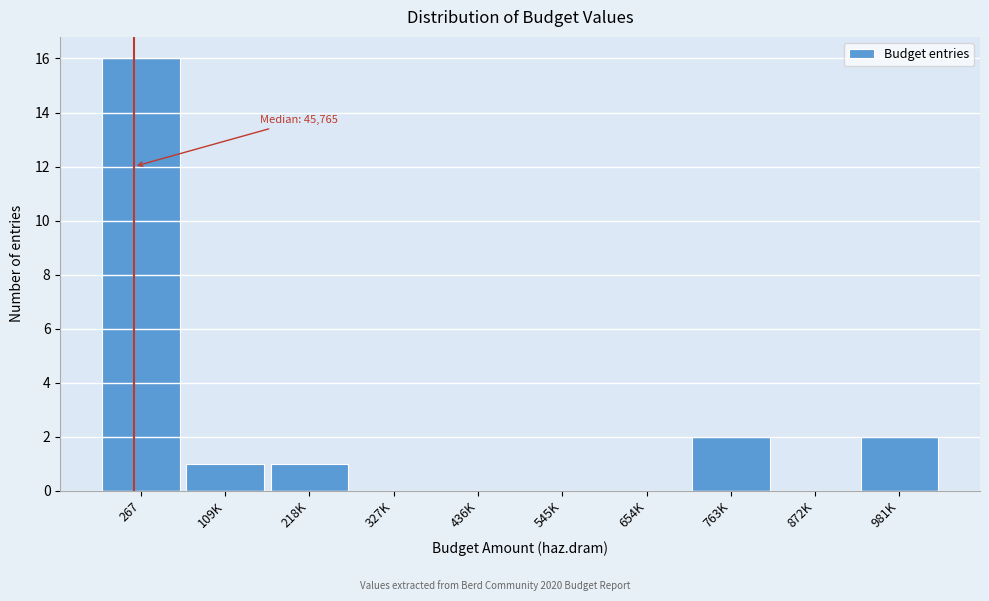

Reading left to right, transcribe all the data shown in this chart.

267=16	109K=1	218K=1	327K=0	436K=0	545K=0	654K=0	763K=2	872K=0	981K=2